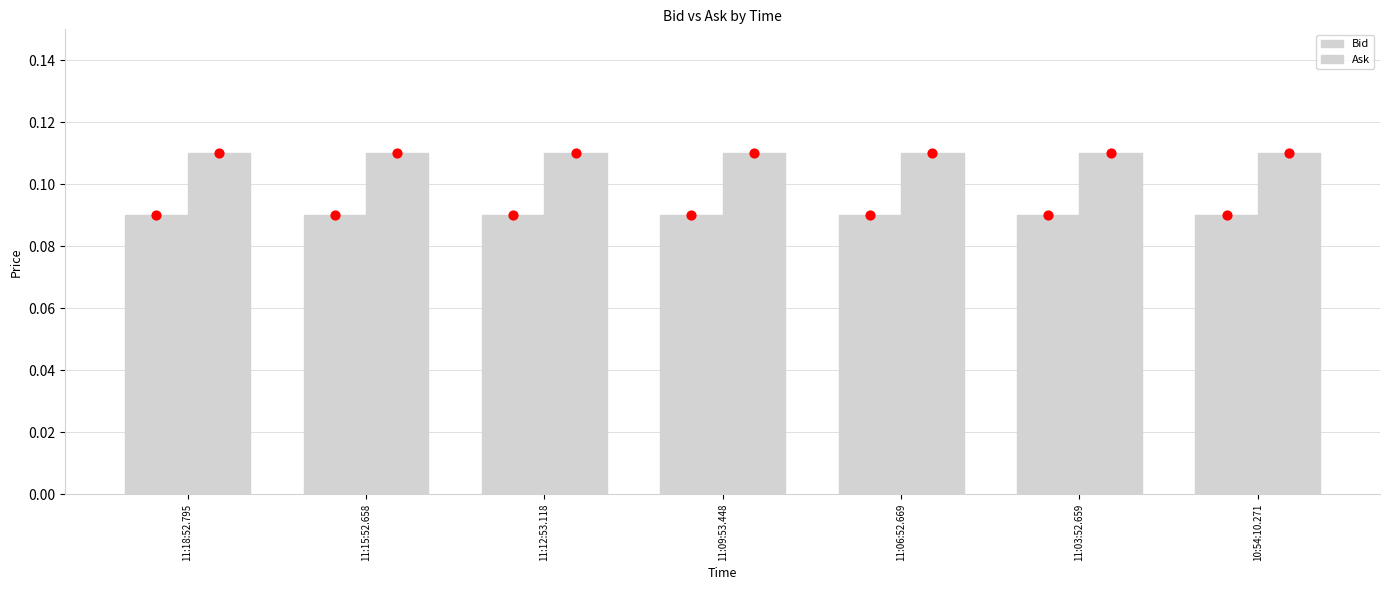

What is the total value across all series at 11:06:52.669?

0.2